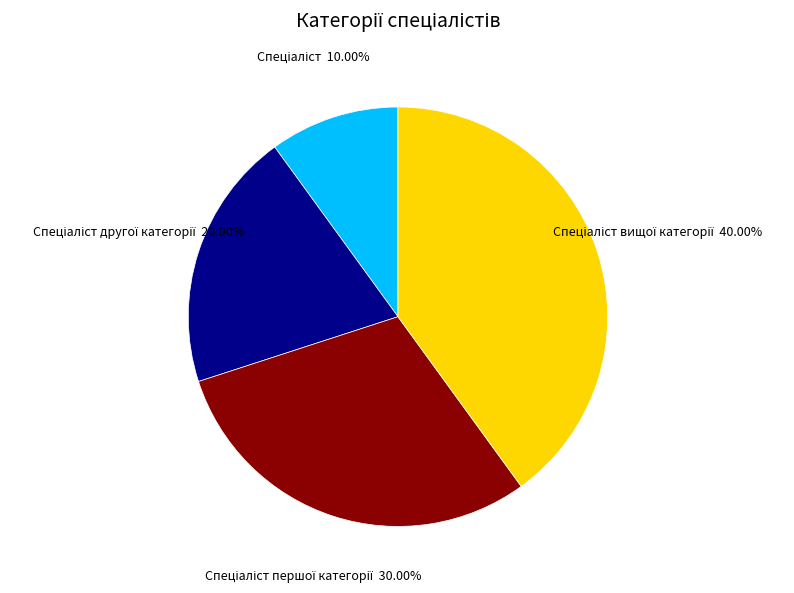

Is there any slice that represents more than half of the pie?

No